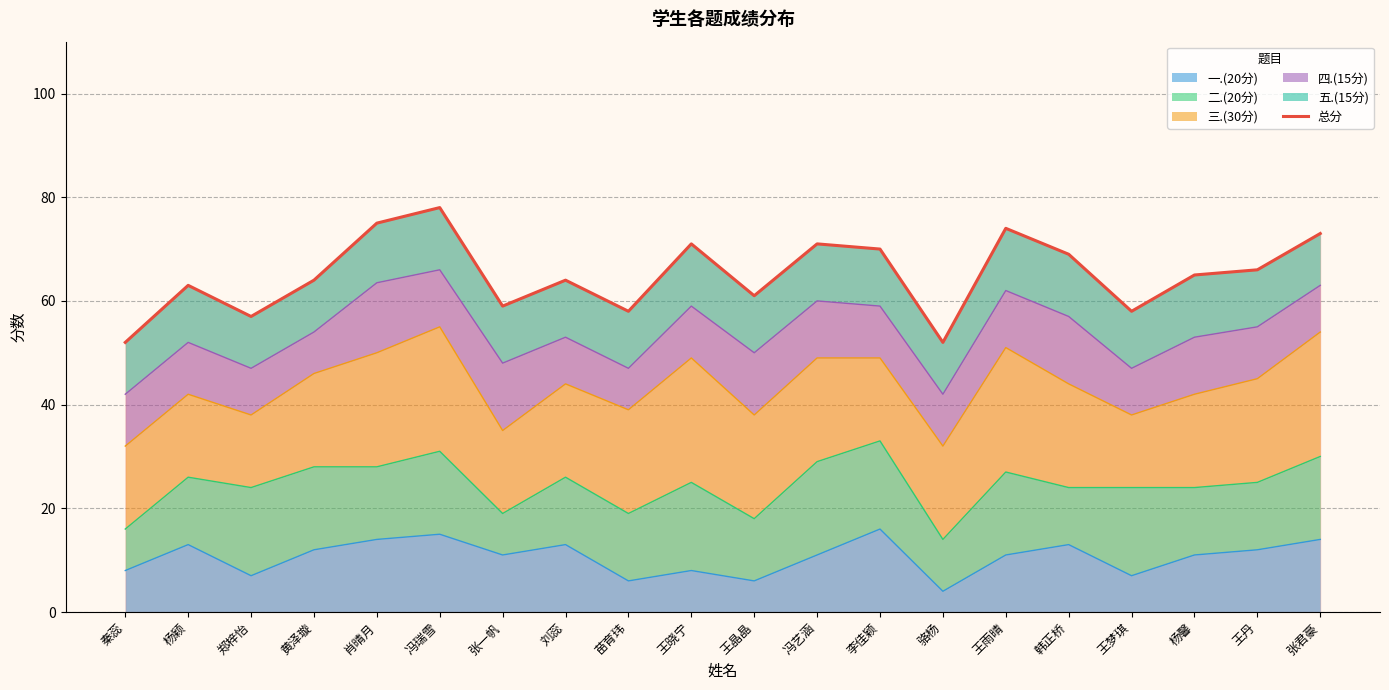

How many interior local peaks (higher than both neighbors) does the data have?

6